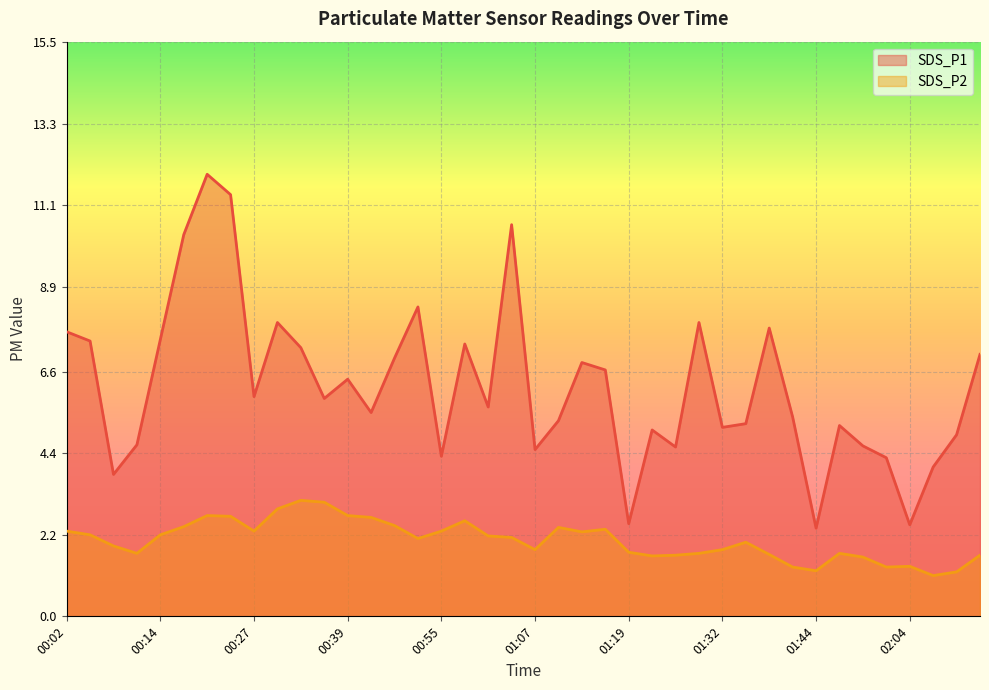

At 01:47, list the series in order from largest to smallest.

SDS_P1, SDS_P2